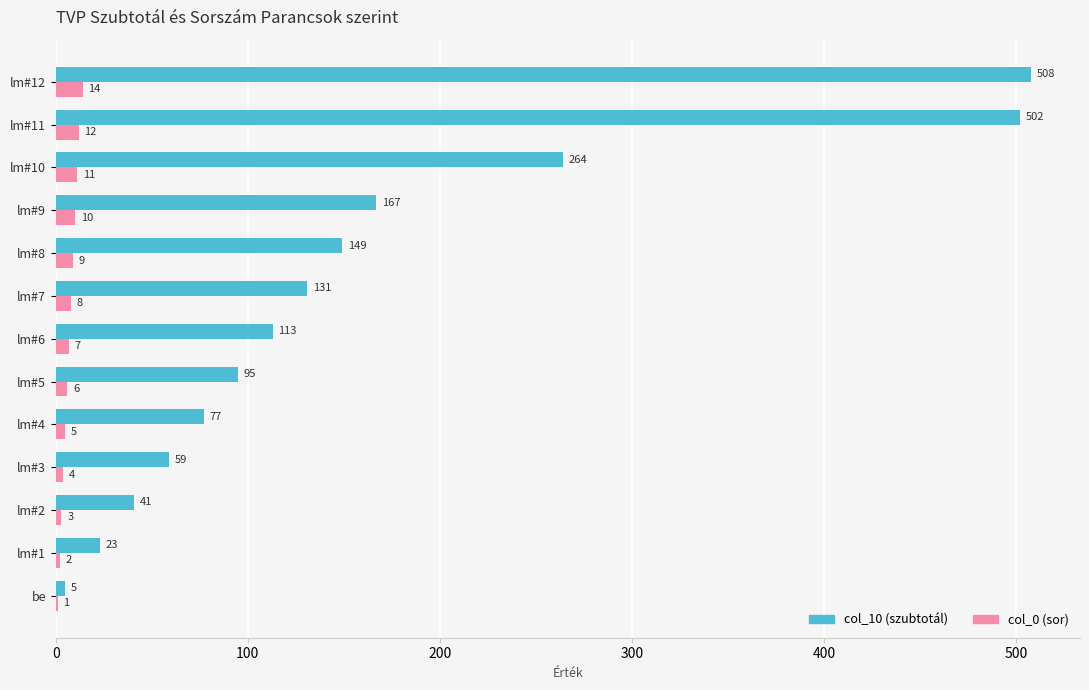

True or false: col_10 (szubtotál) has a value of 72 at lm#2.

False